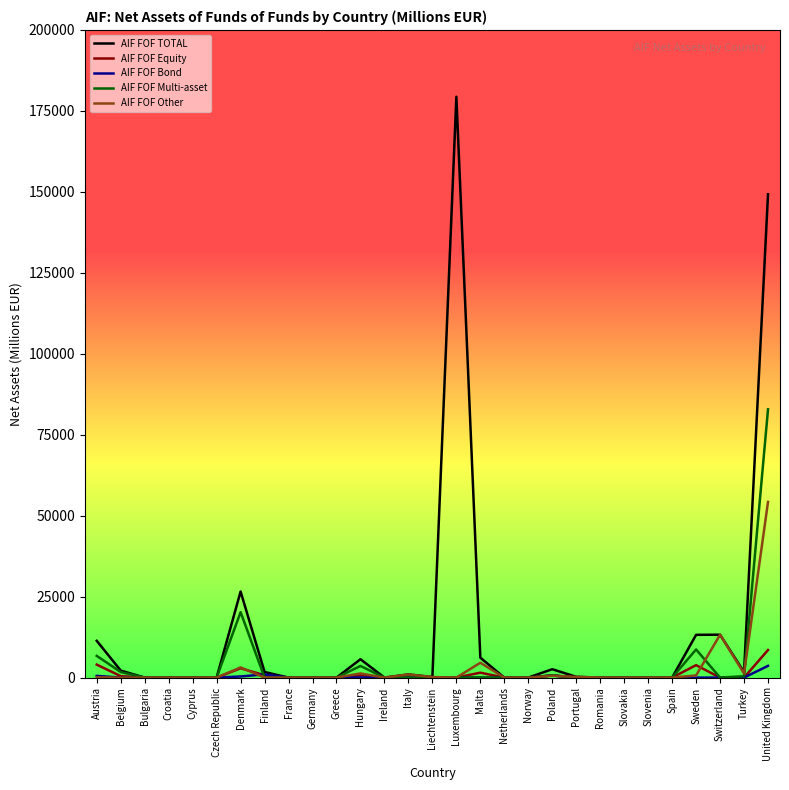

True or false: AIF FOF Other has a value of 0.0 at Norway.

True